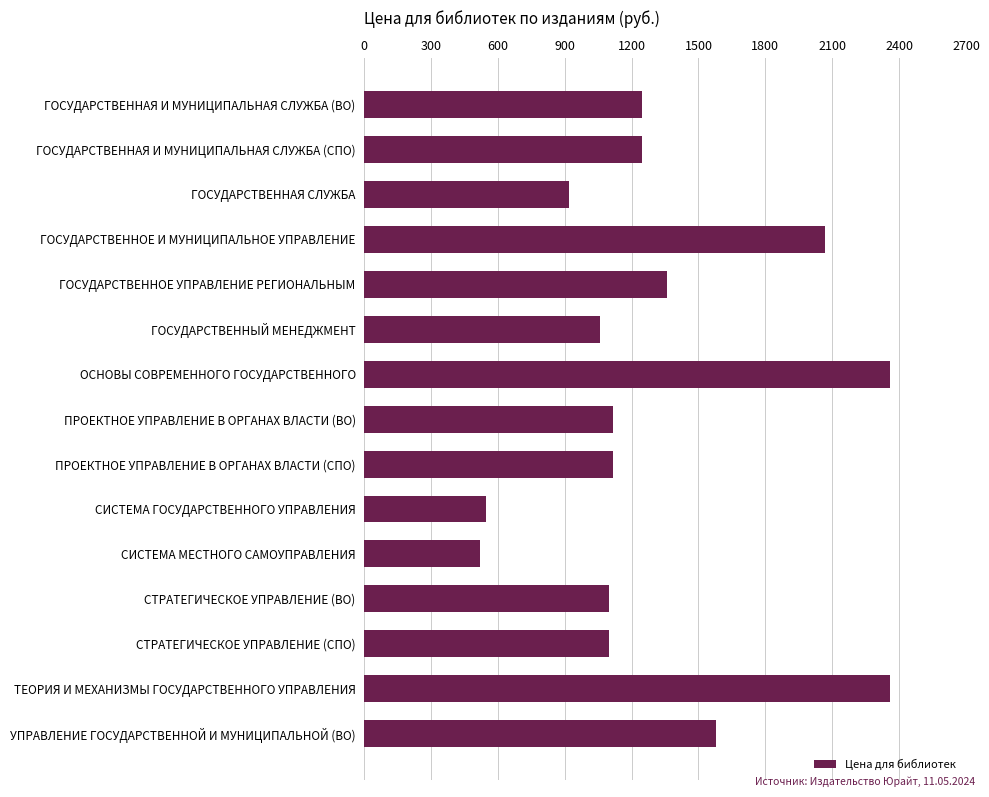

The value at СТРАТЕГИЧЕСКОЕ УПРАВЛЕНИЕ (ВО) is 1099. True or false?

True